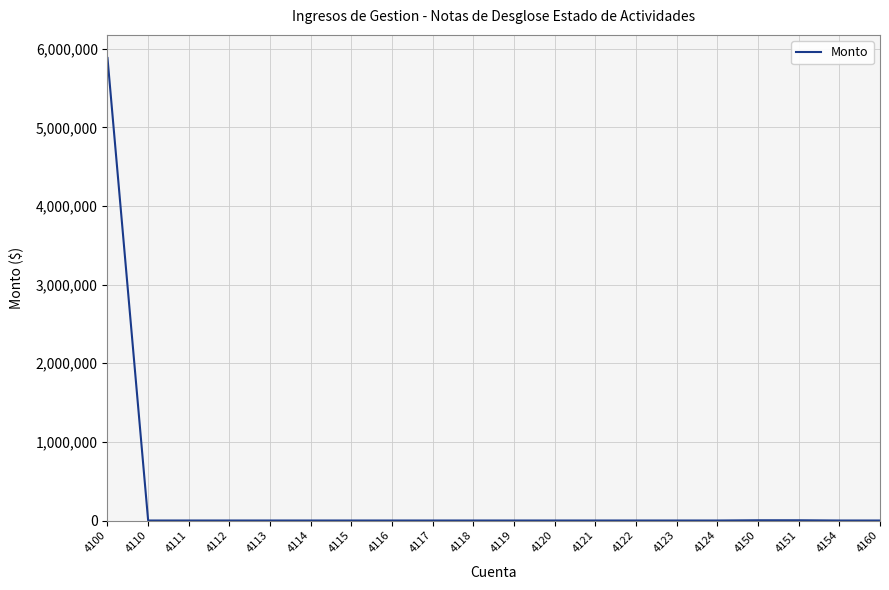

What is the change in value from 4100 to 4118?

-5882277.2